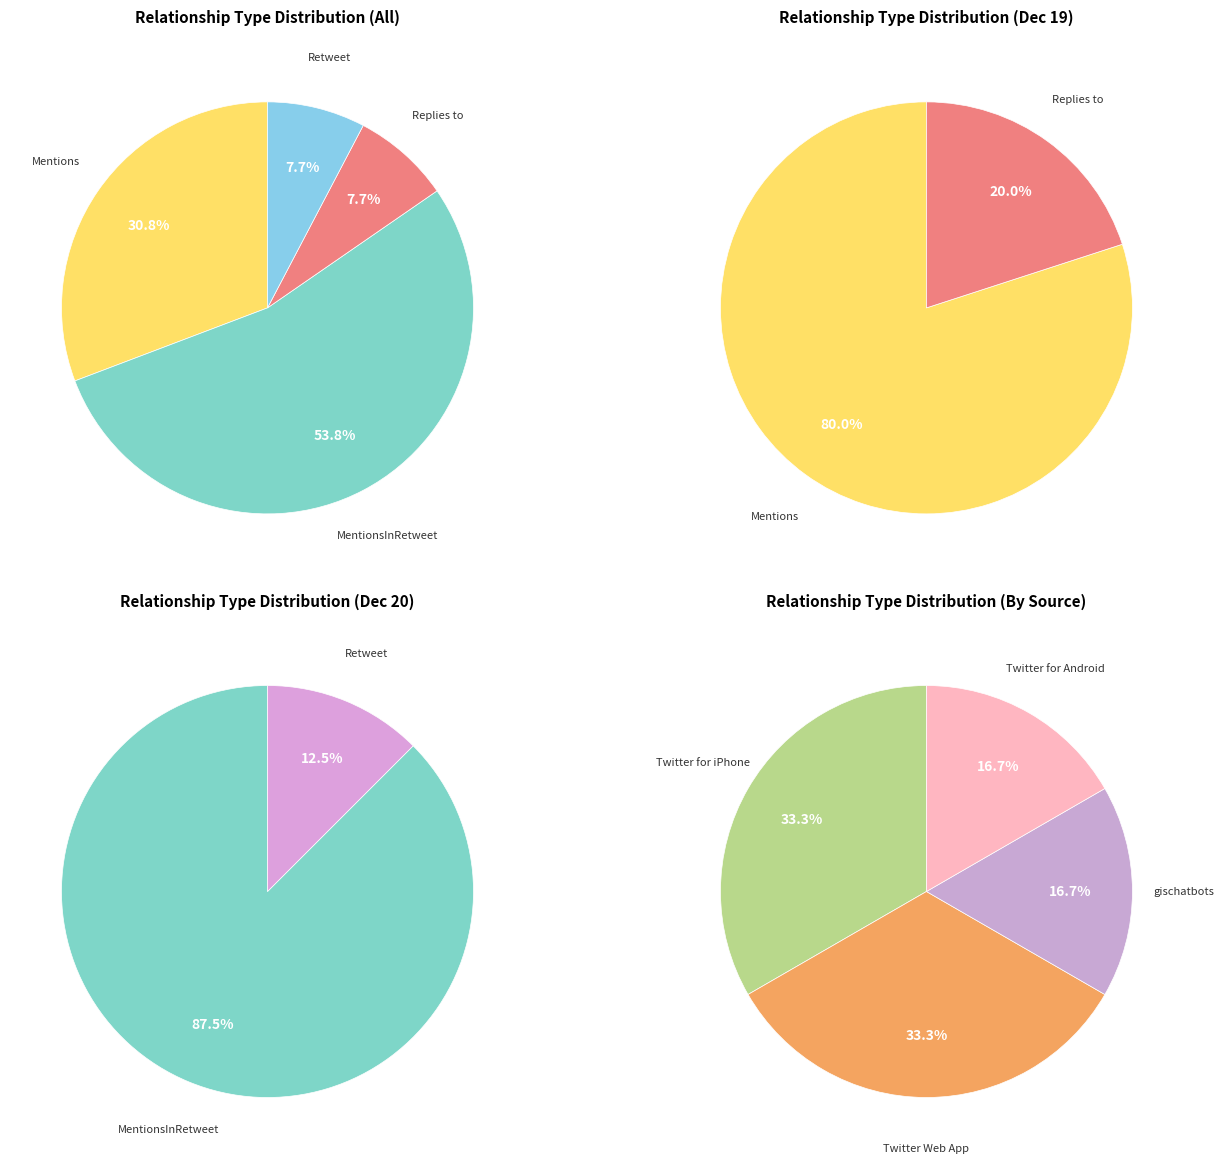

Which slice is the largest?

MentionsInRetweet